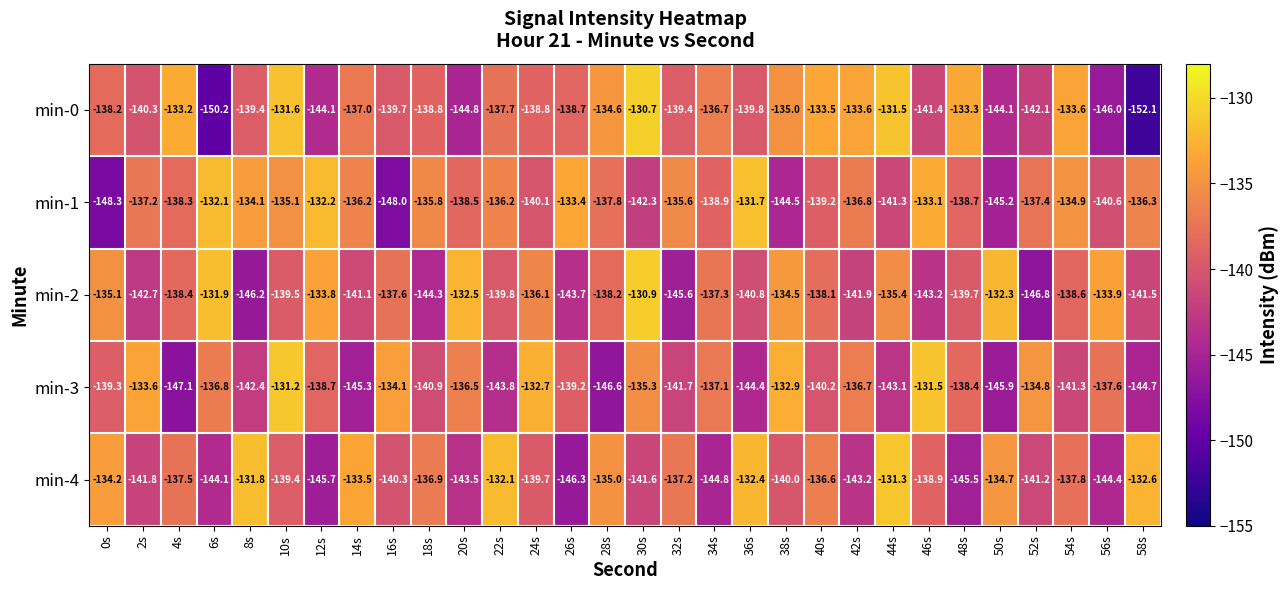

At which label does min-4 reach its minimum?

26s